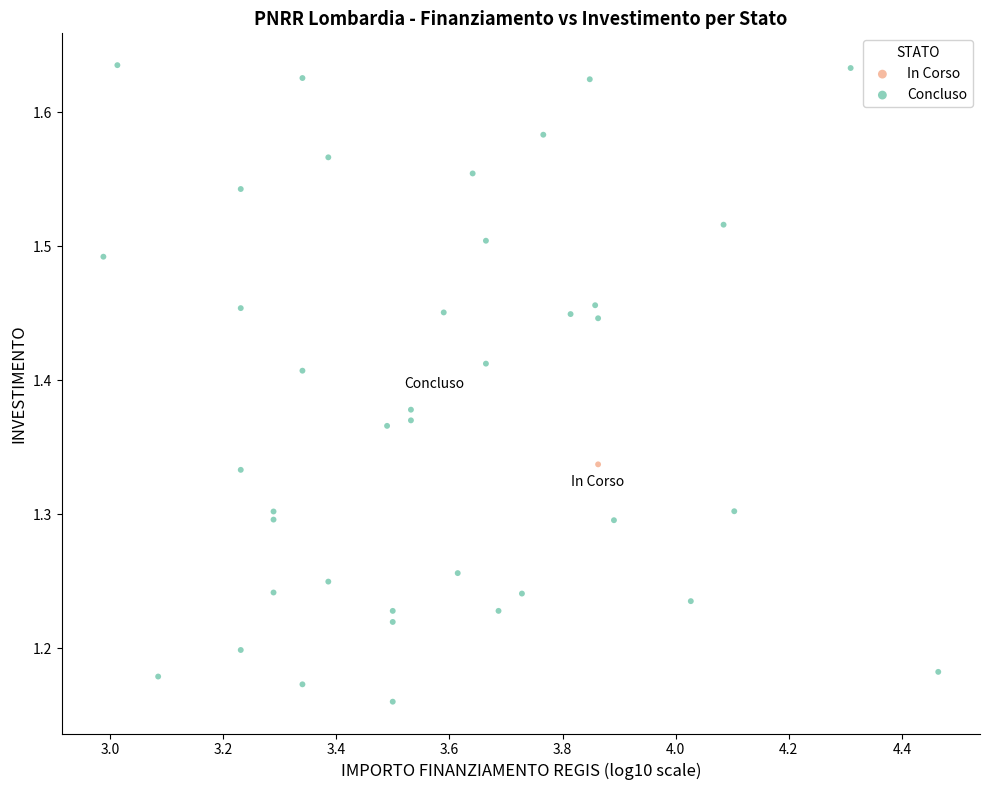

What are all the series names shown in the legend?

In Corso, Concluso